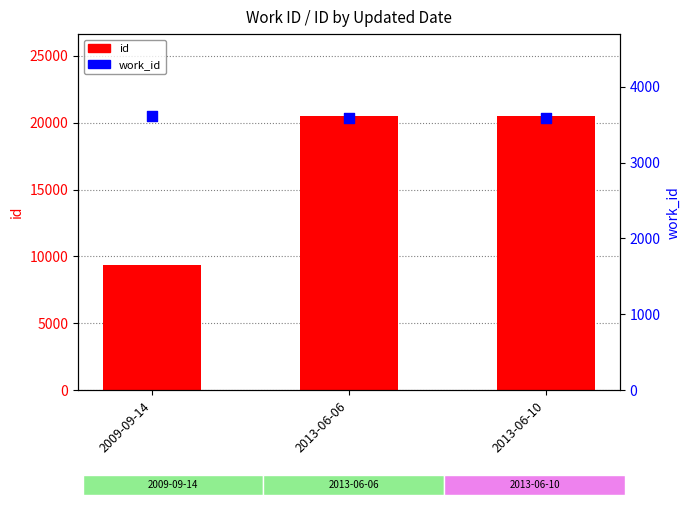

What are all the series names shown in the legend?

id, work_id